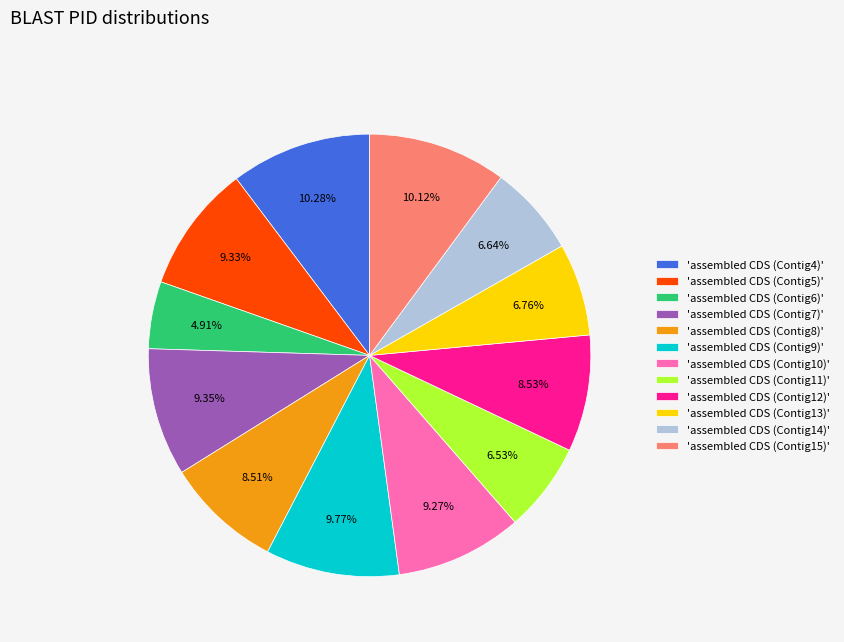

Between 'assembled CDS (Contig5)' and 'assembled CDS (Contig12)', which is larger?

'assembled CDS (Contig5)'